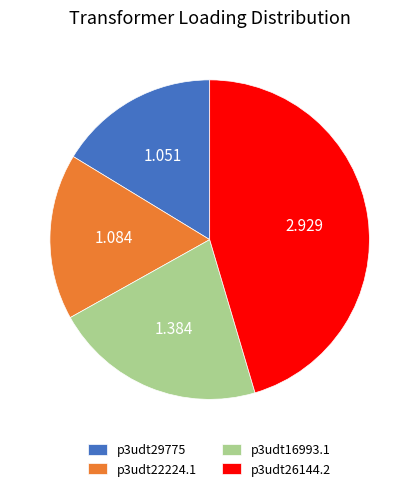

Combined, do p3udt29775 and p3udt22224.1 account for over 50%?

No